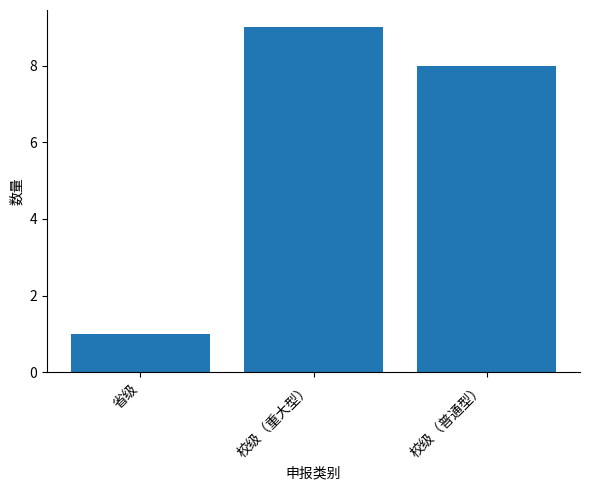

How many bars are there in total?

3